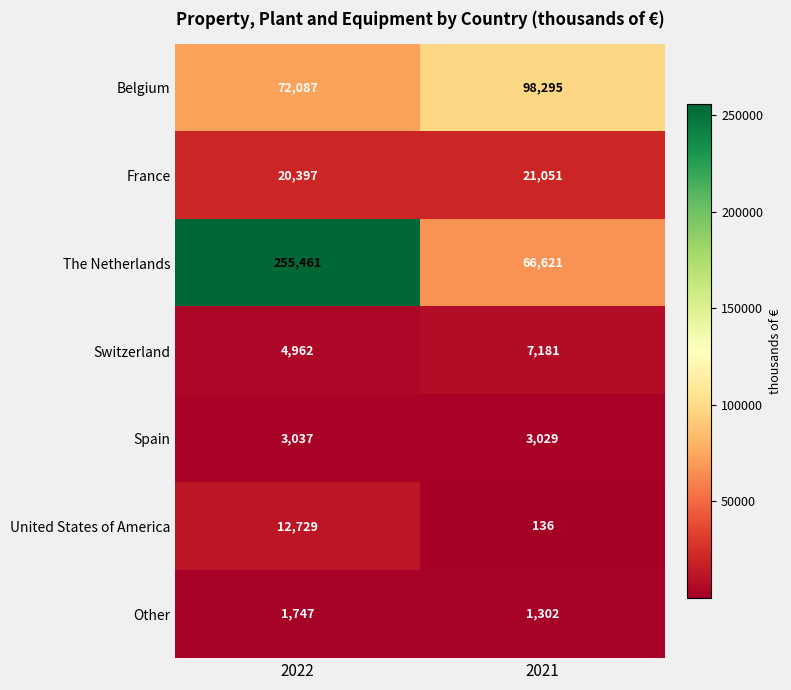

What is the difference between the highest and lowest values at 2021?

98159